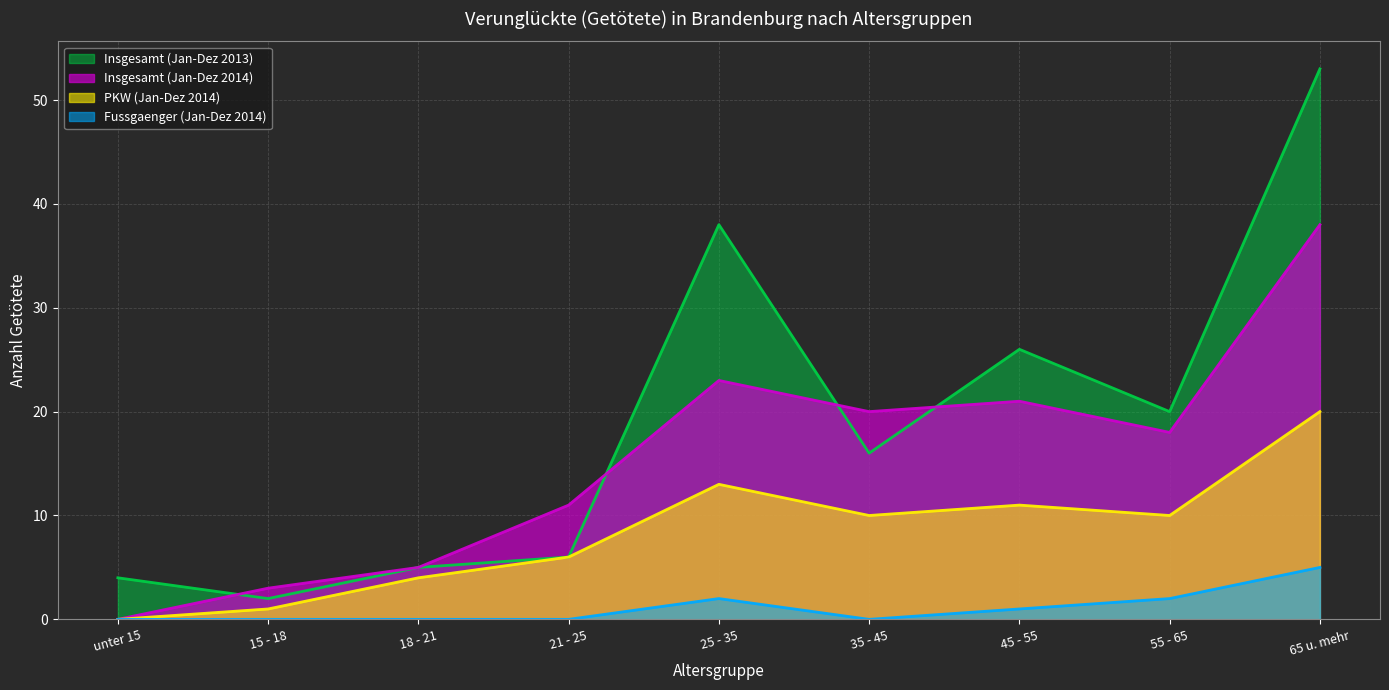

The Fussgaenger (Jan-Dez 2014) series shows 5 at 65 u. mehr. True or false?

True